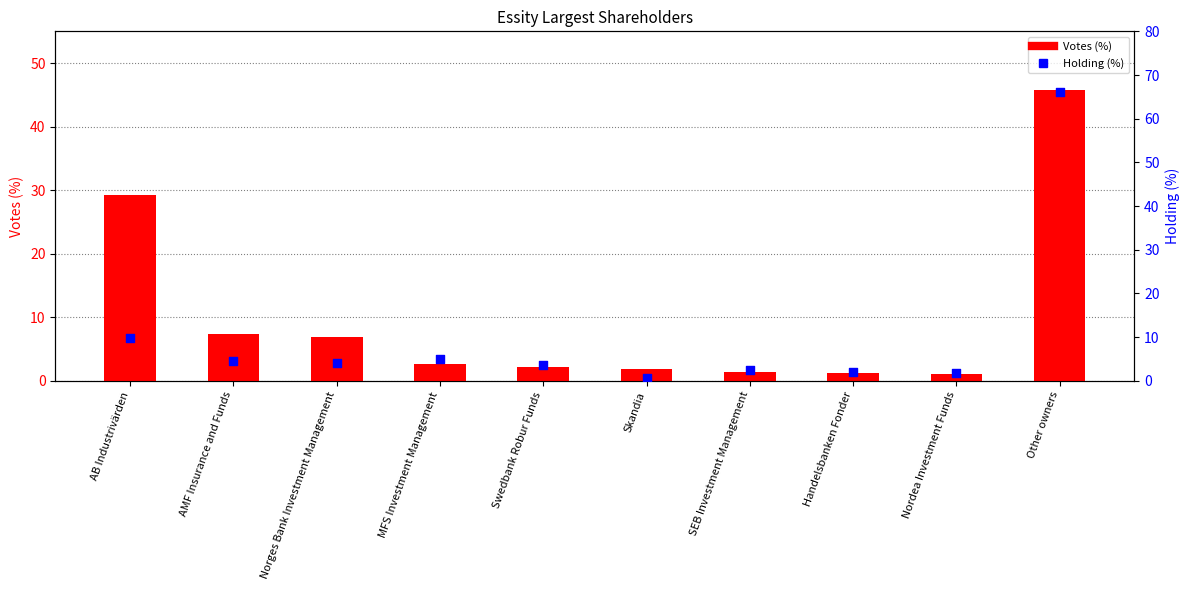

At which category is the sum across all series the highest?

Other owners